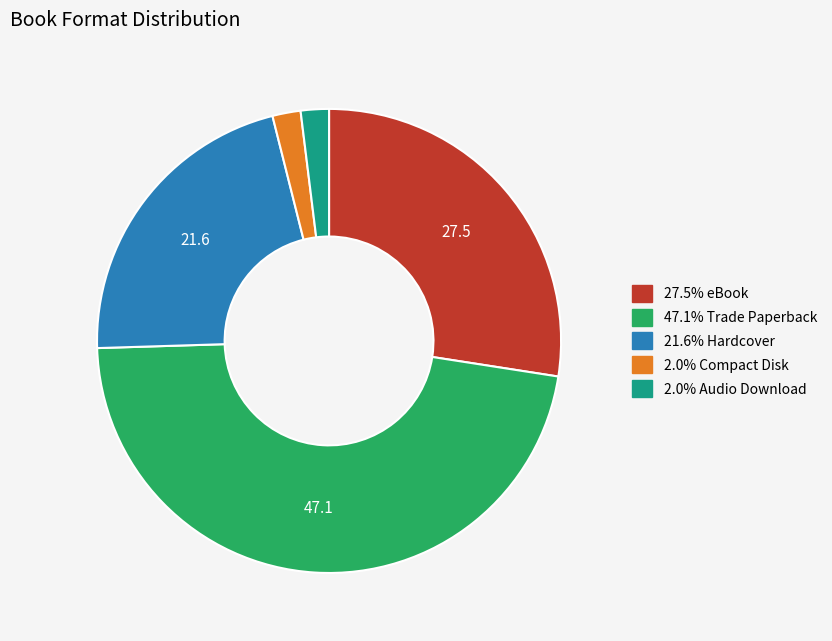

Is there any slice that represents more than half of the pie?

No